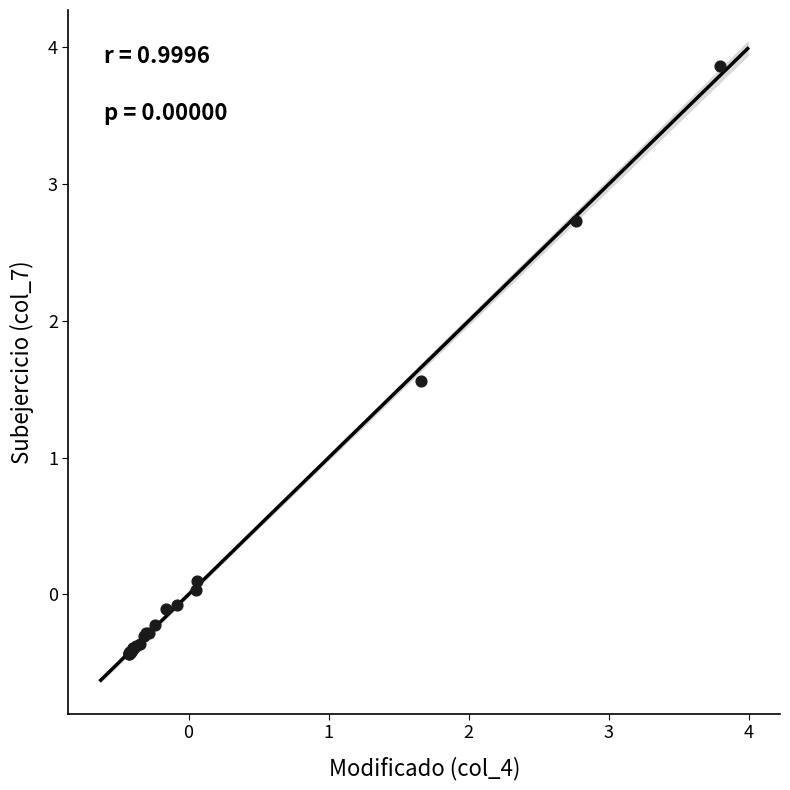

What Y value in the scatter plot is closest to 1?

1.6